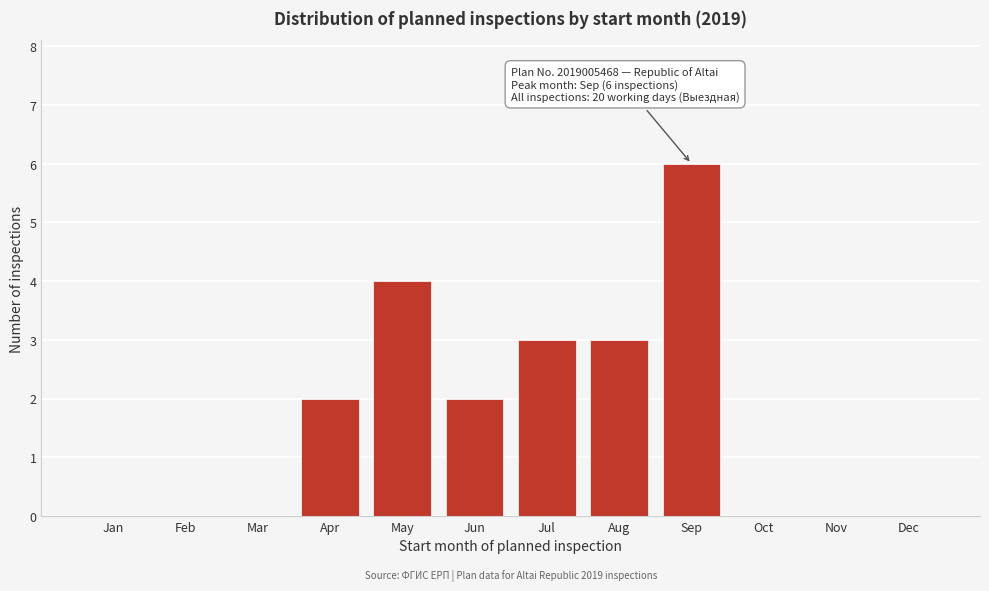

Reading right to left, list all the values displayed in this chart.

Dec=0	Nov=0	Oct=0	Sep=6	Aug=3	Jul=3	Jun=2	May=4	Apr=2	Mar=0	Feb=0	Jan=0